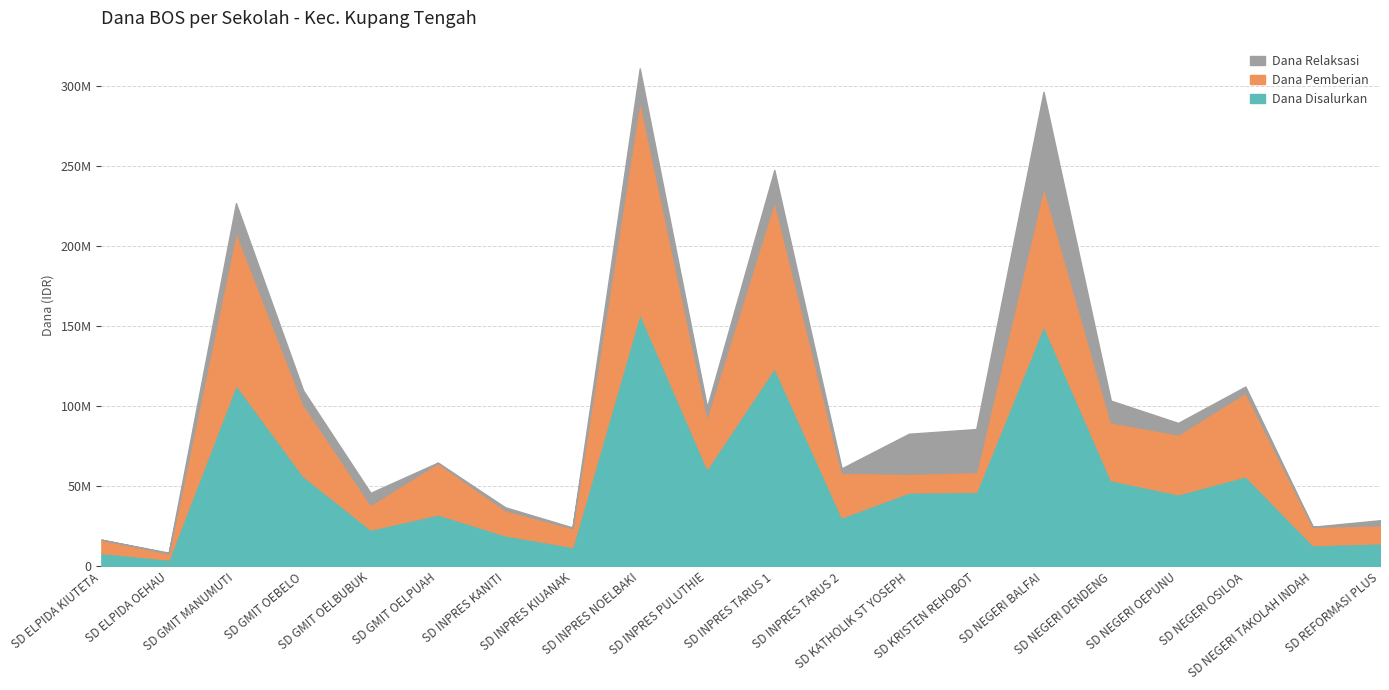

At how many categories does at least one series exceed 82250319?

4